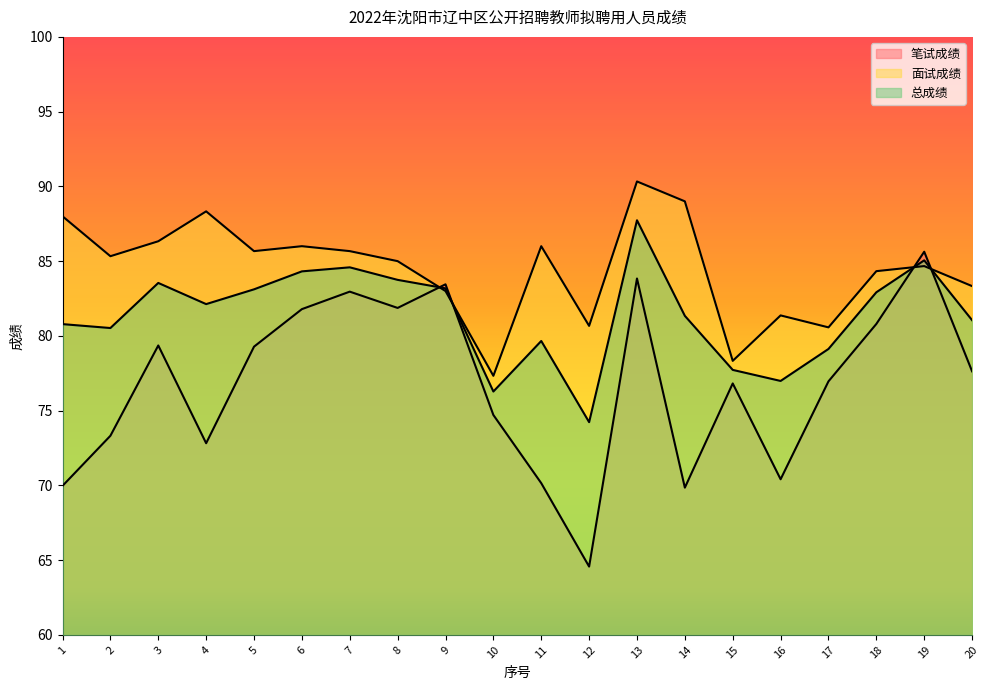

Which series has the widest spread of values?

笔试成绩